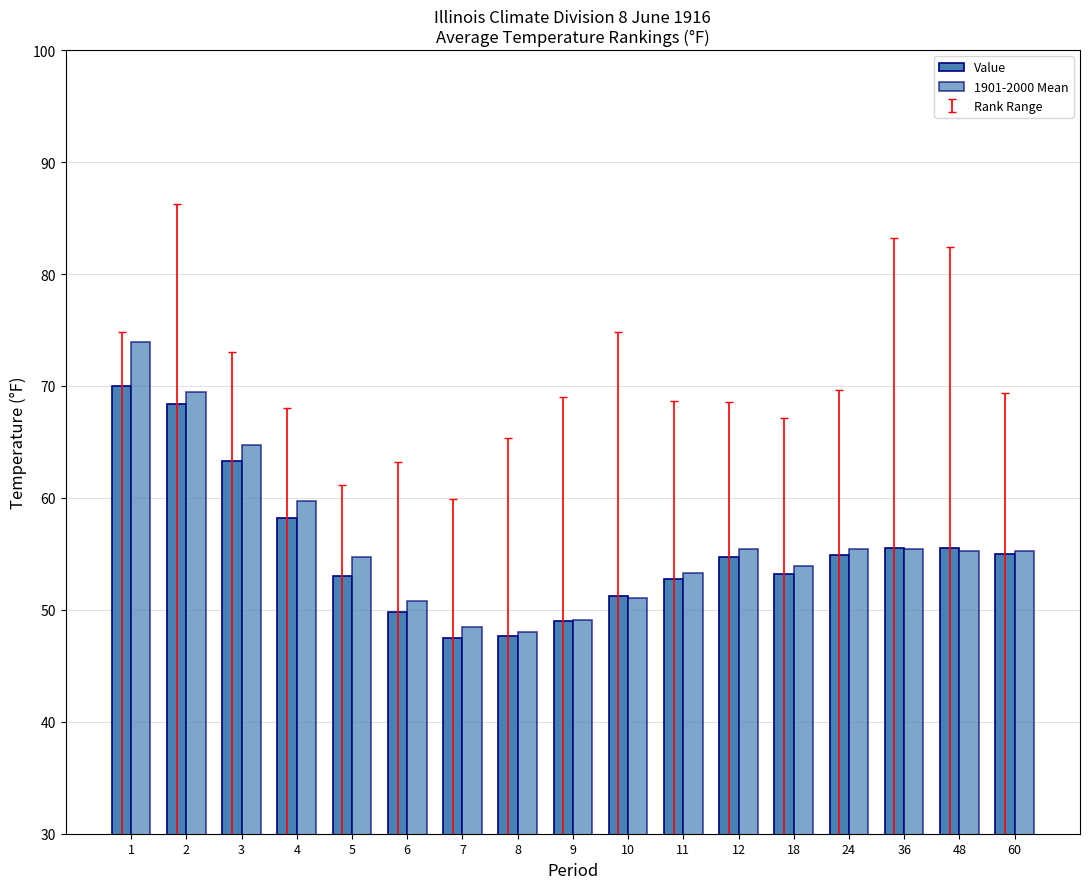

What is the difference between the Value values at 12 and 2?

13.7